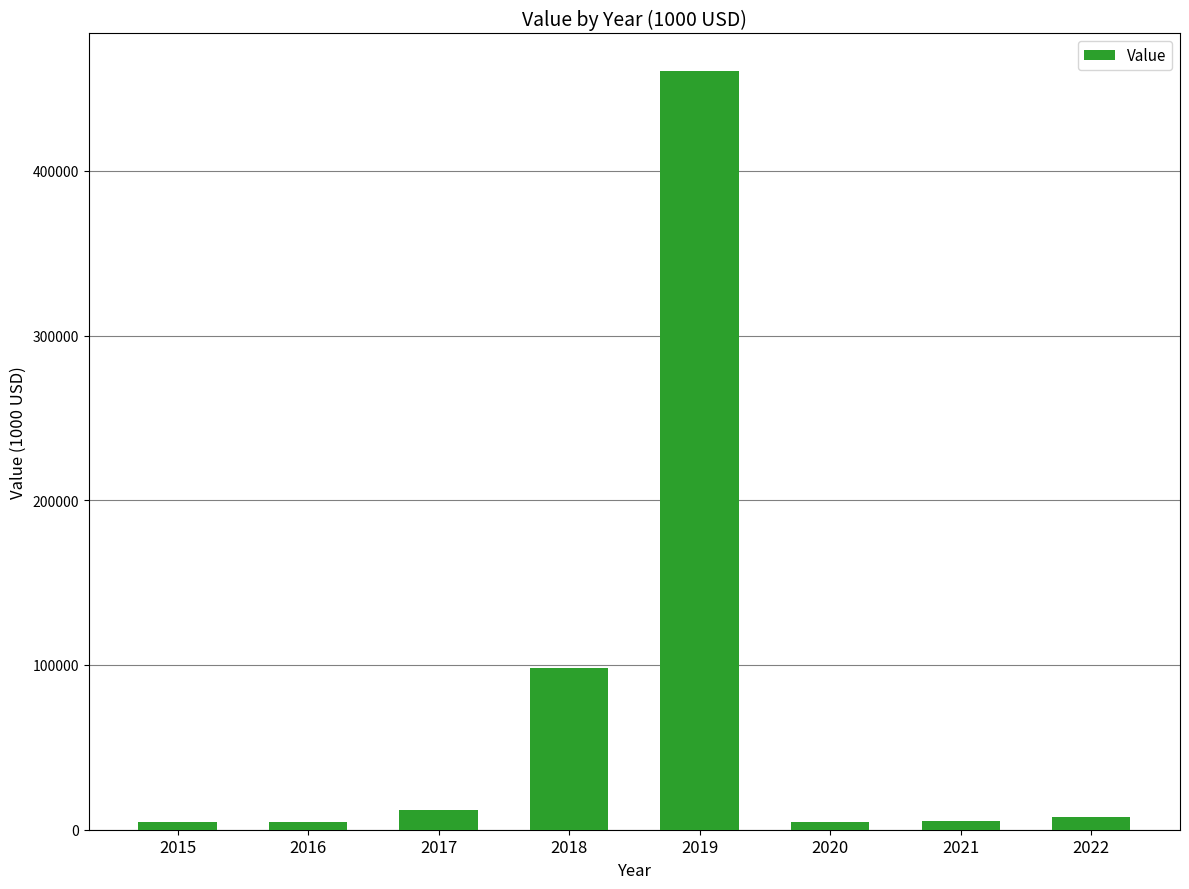

What is the average value?

74603.3